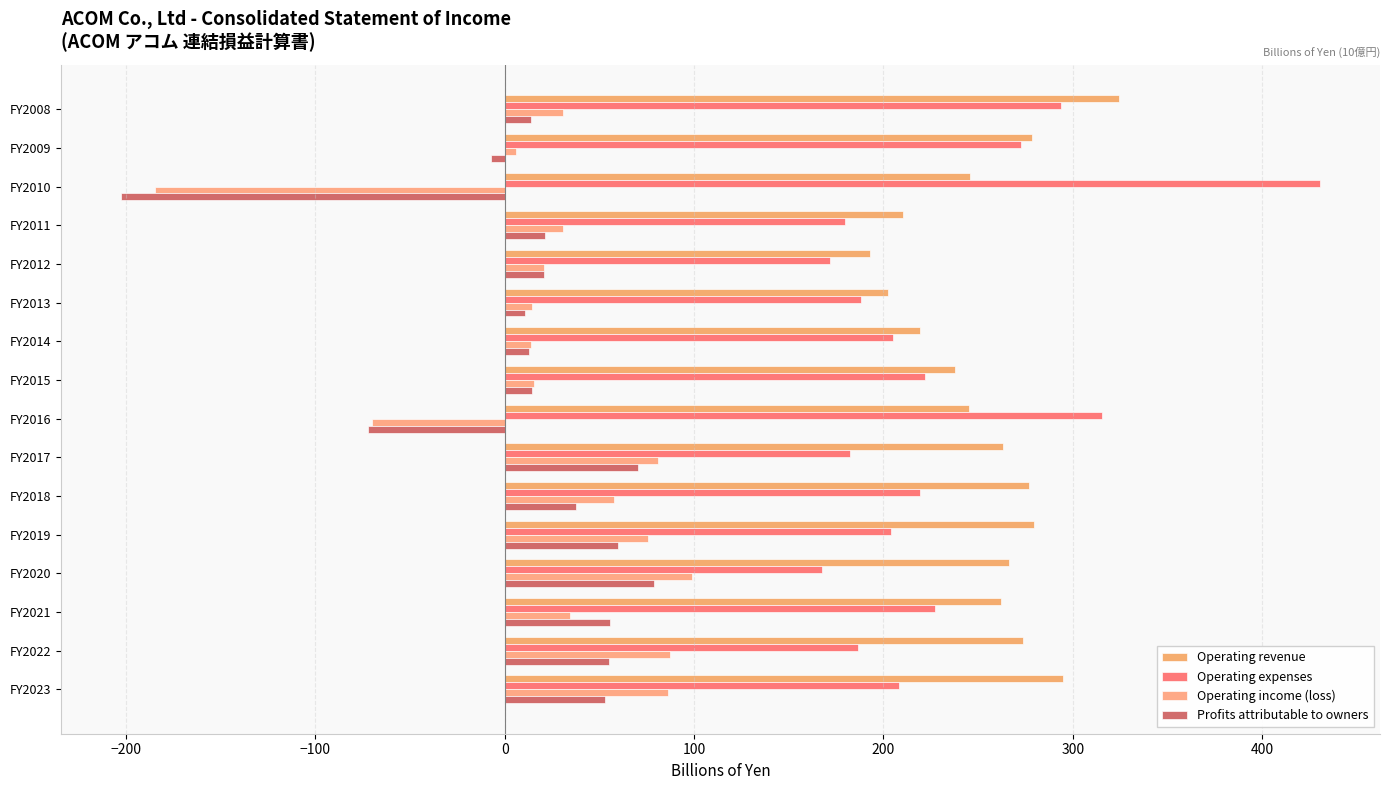

At which label does Profits attributable to owners reach its minimum?

FY2010